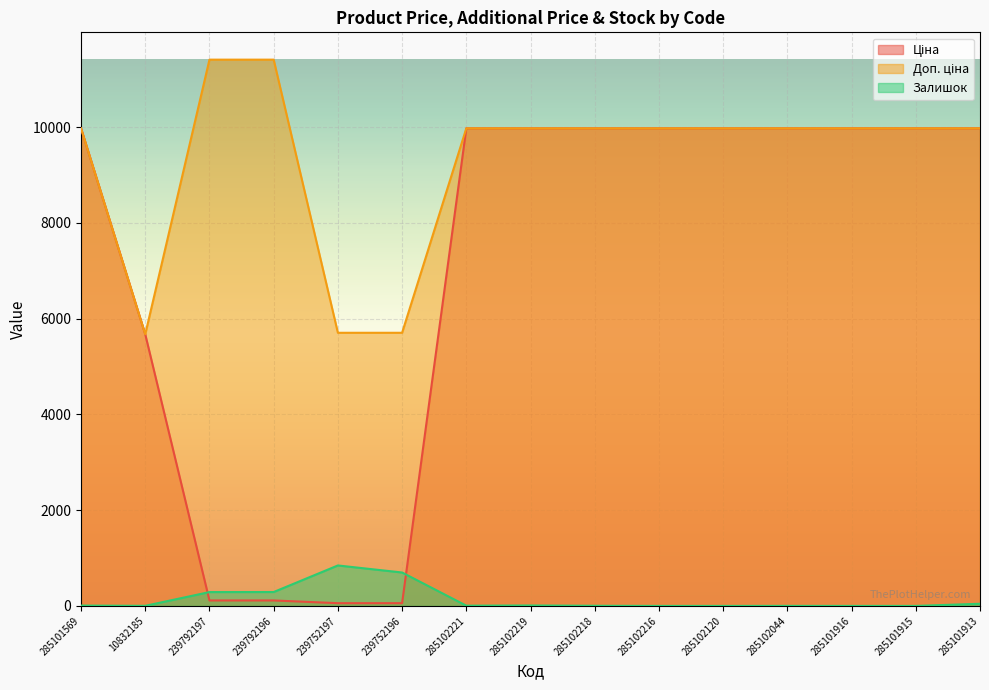

How many lines are shown in the chart?

3